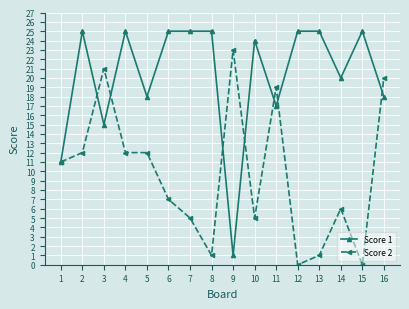

True or false: Score 2 has a value of 6 at 14.

True